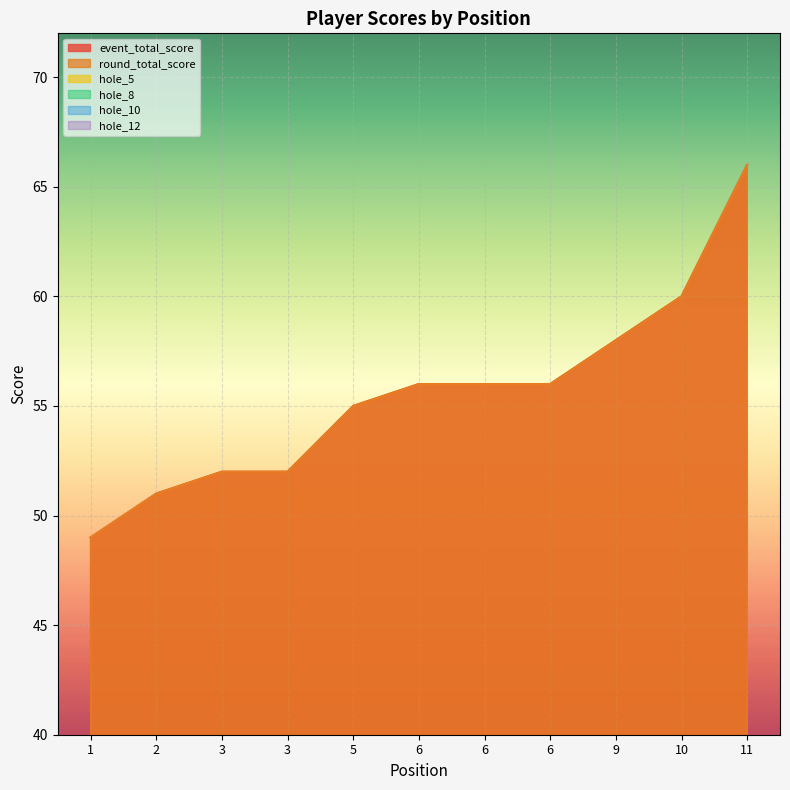

What is the approximate value of hole_8 at 6?

2